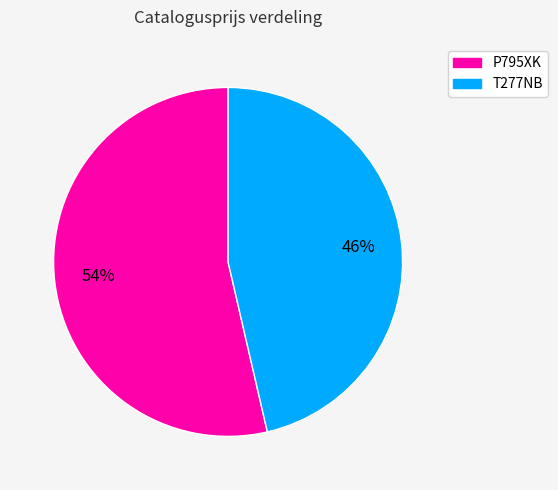

Rank the categories by value from highest to lowest.

P795XK, T277NB